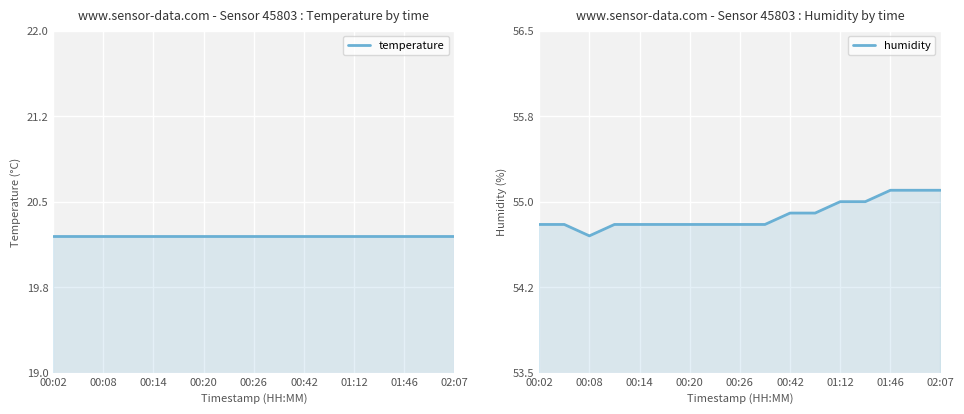

Rank the series by their maximum value, from highest to lowest.

humidity, temperature